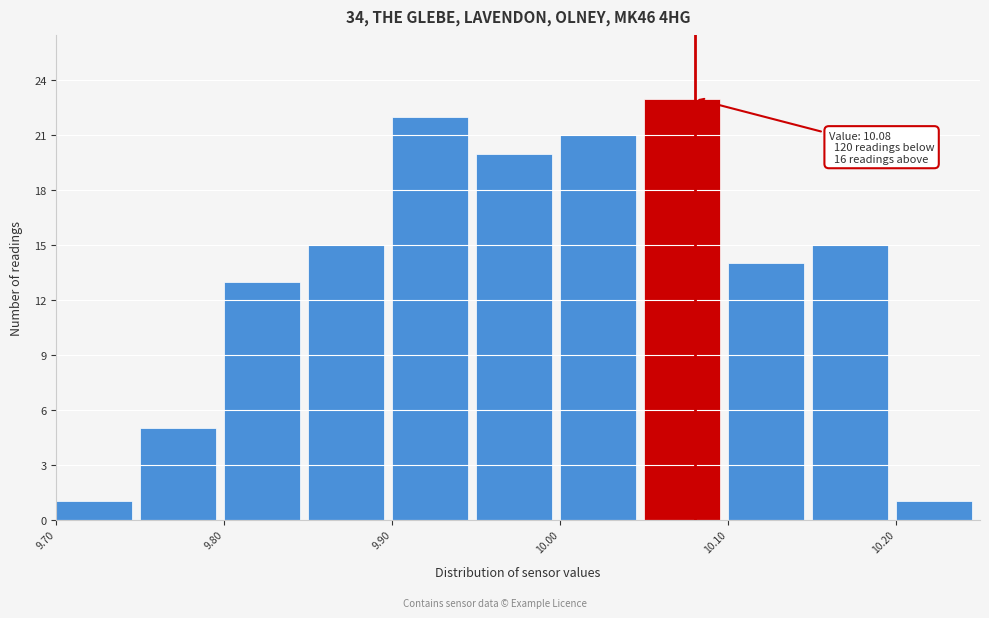

Over which range of the x-axis is the bar tallest?

10.05 to 10.10